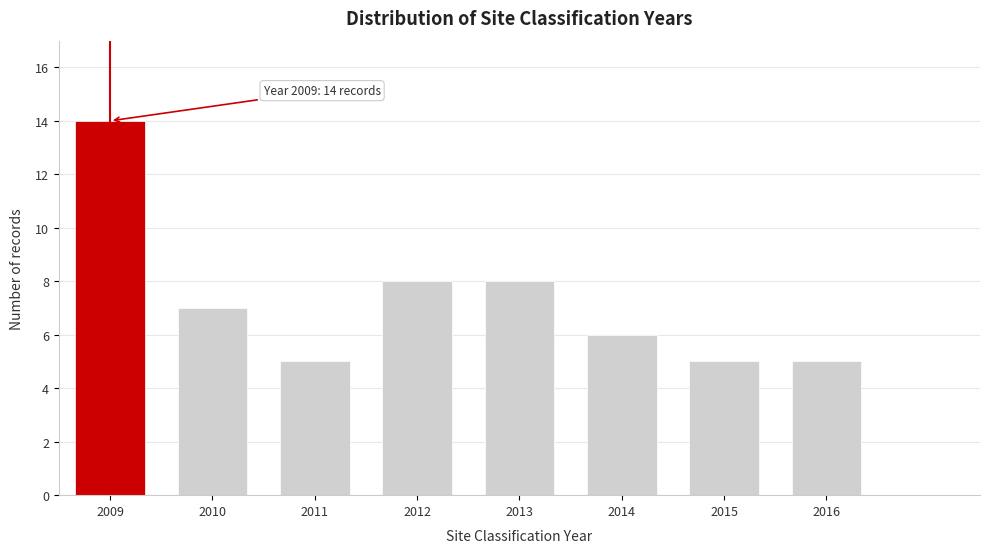

Reading left to right, what are all the values shown in this chart?

2009=14	2010=7	2011=5	2012=8	2013=8	2014=6	2015=5	2016=5